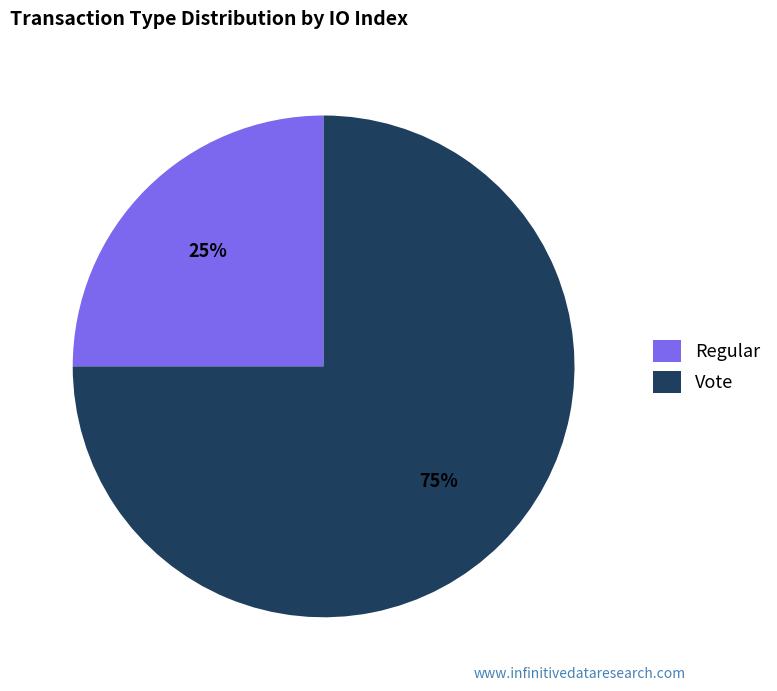

The Regular slice represents 16% of the pie. True or false?

False